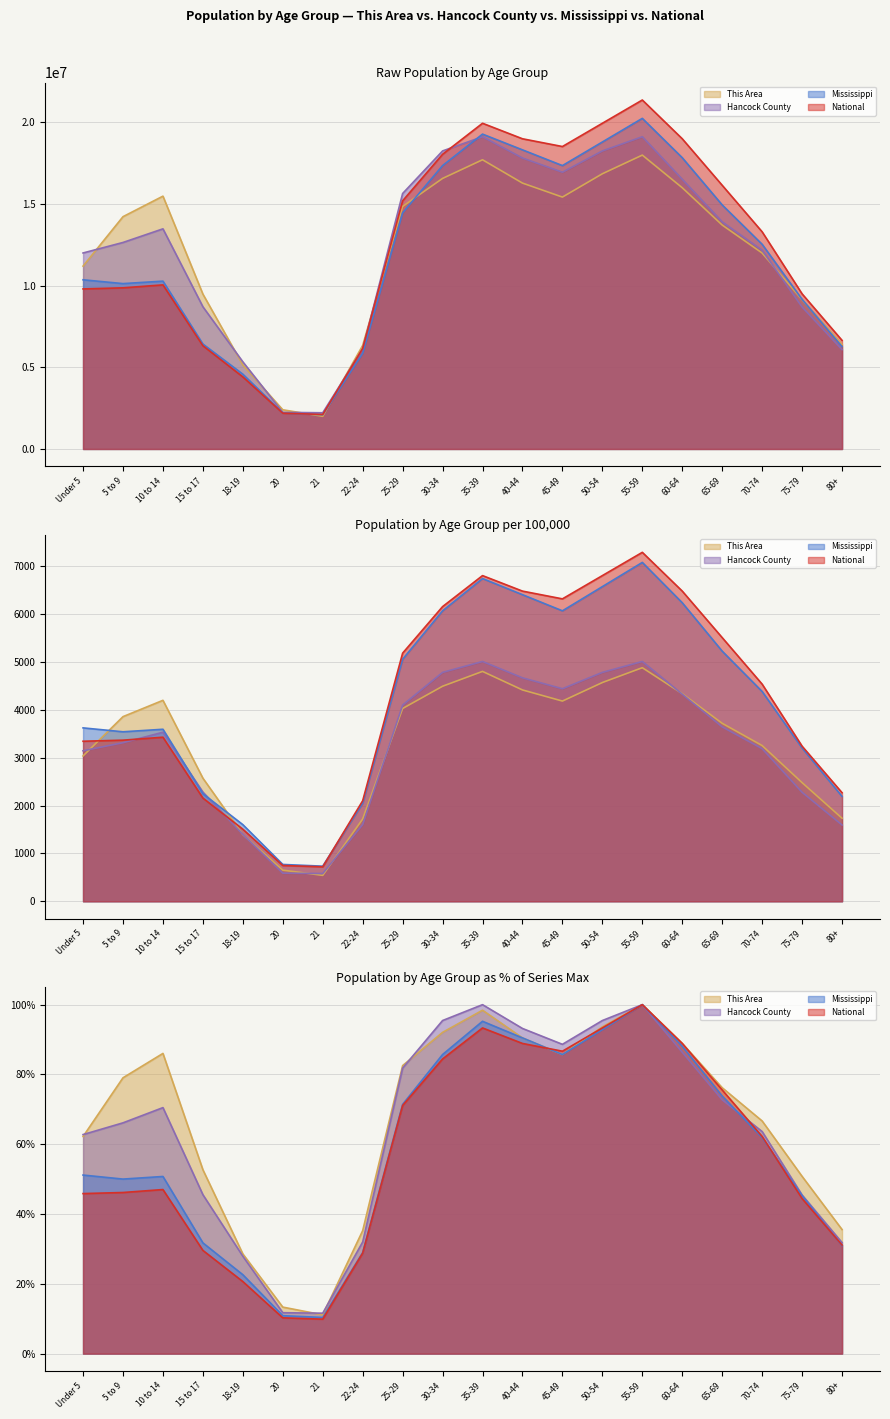

How many data points in National are above 13300000?

10